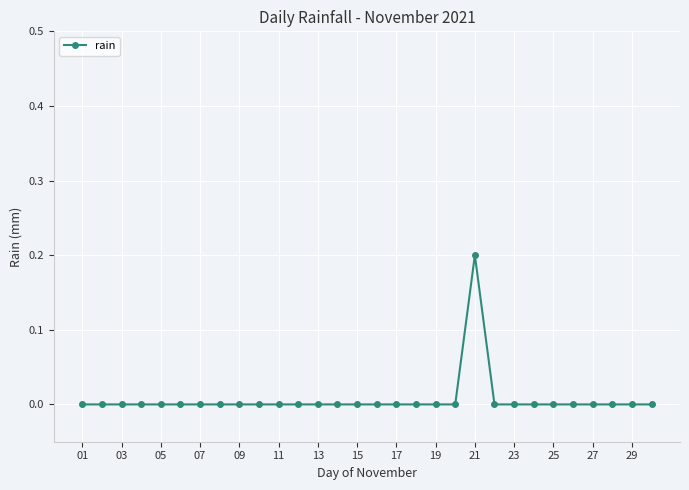

What is the difference between the maximum and minimum values?

0.2